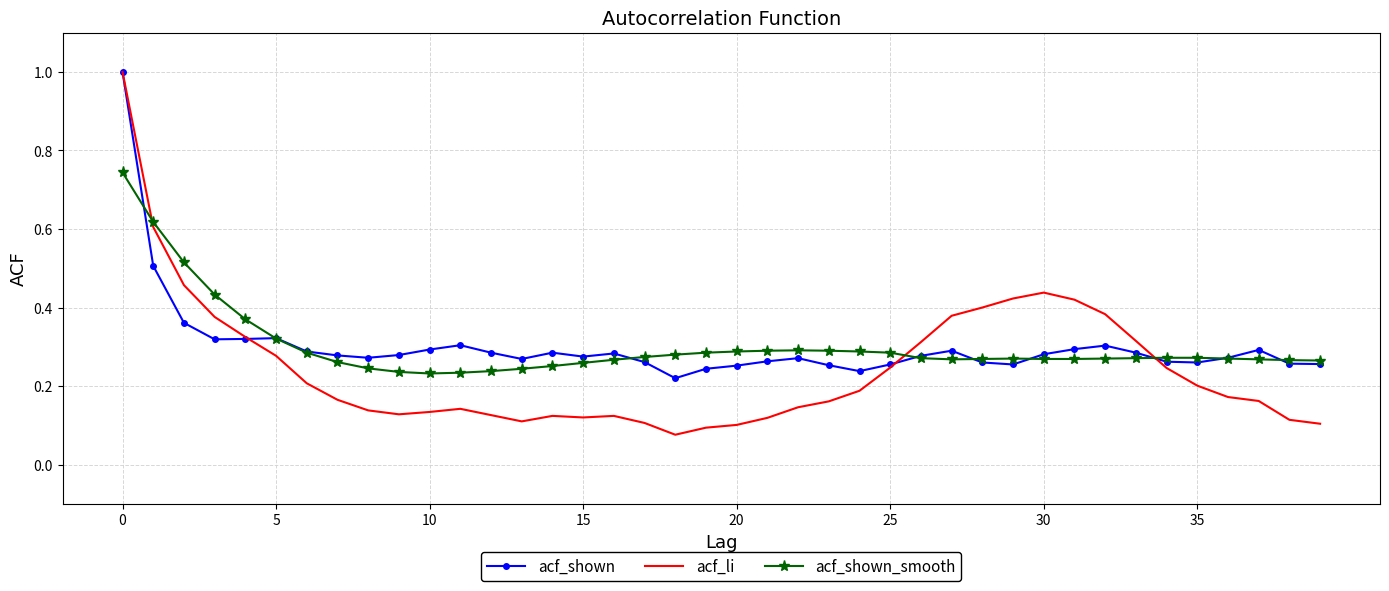

What are all the series names shown in the legend?

acf_shown, acf_li, acf_shown_smooth